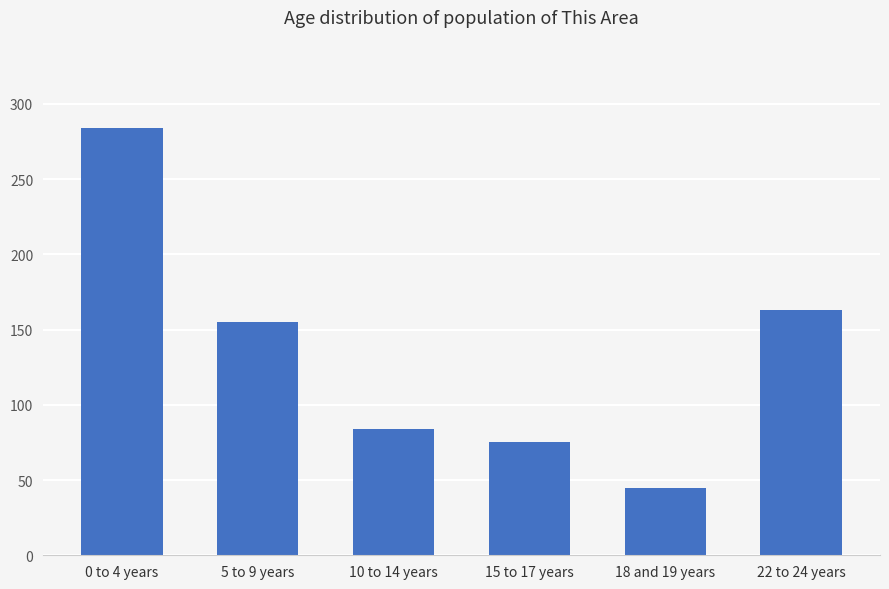

What is the smallest value displayed?

45